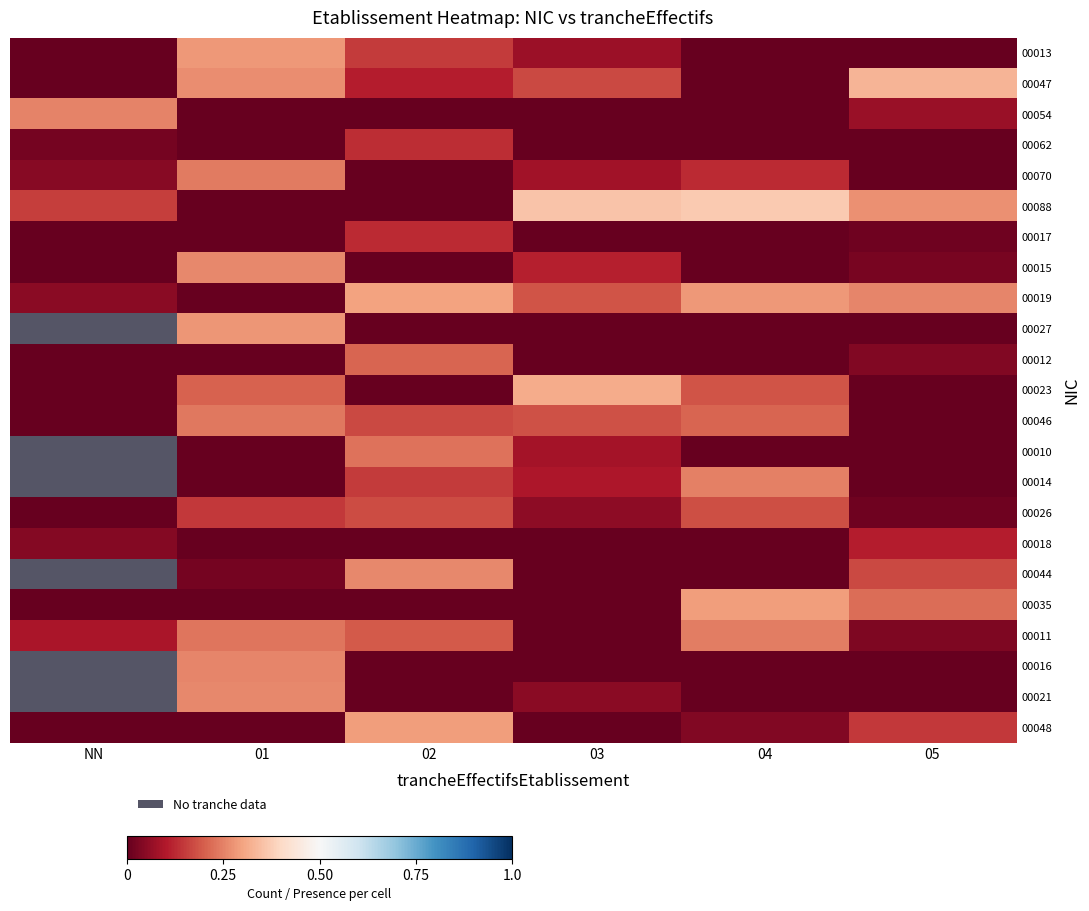

Count the number of categories in the chart.

6